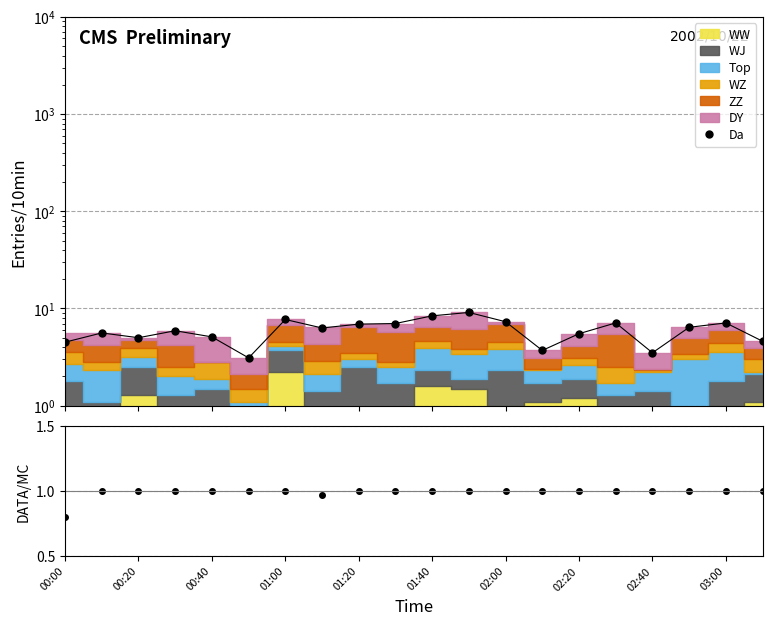

How many lines are shown in the chart?

2